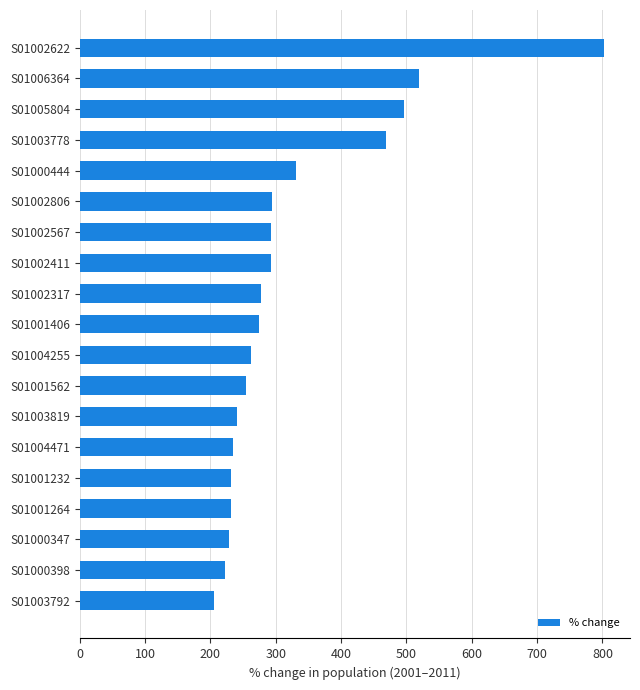

Does the chart contain stacked bars?

No